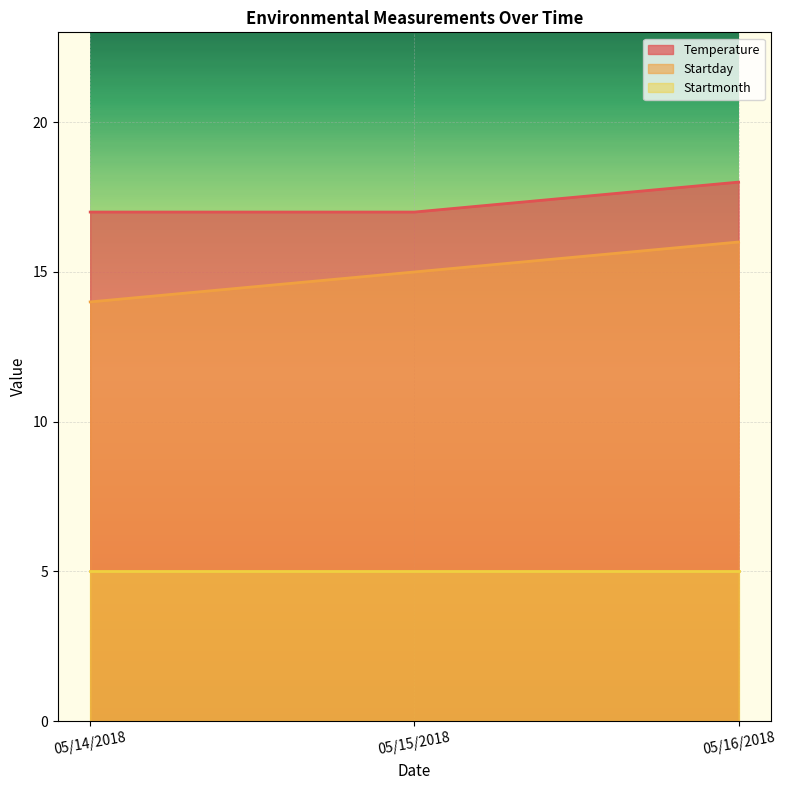

Which category has the lowest value in the Temperature series?

05/14/2018